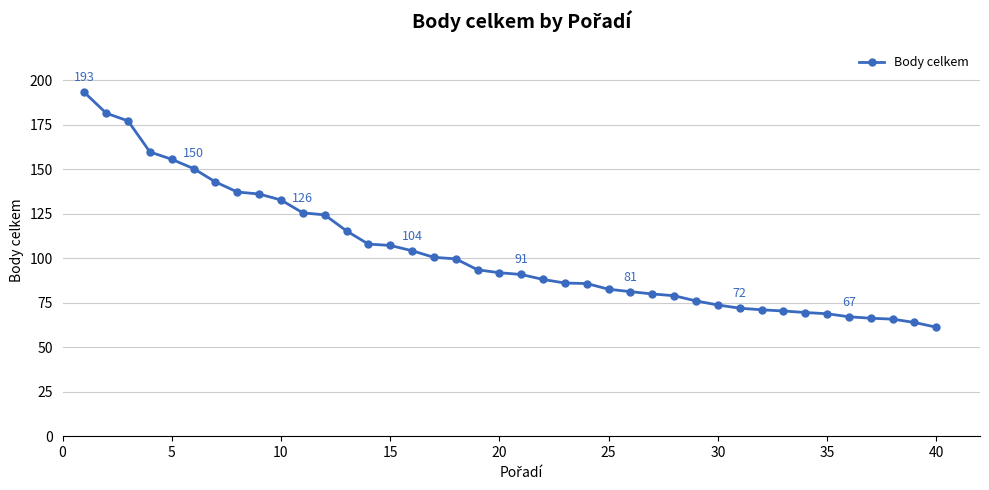

What is the average value?

103.4